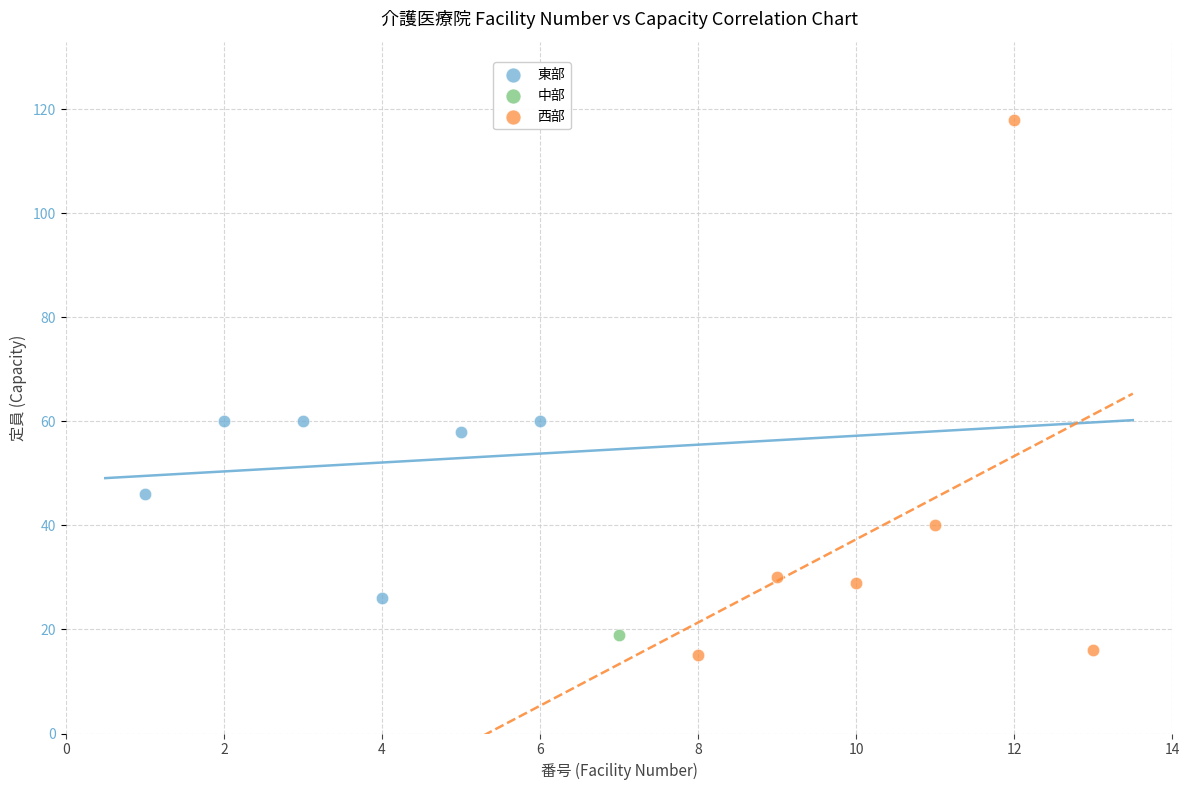

Which series reaches the minimum Y coordinate?

西部